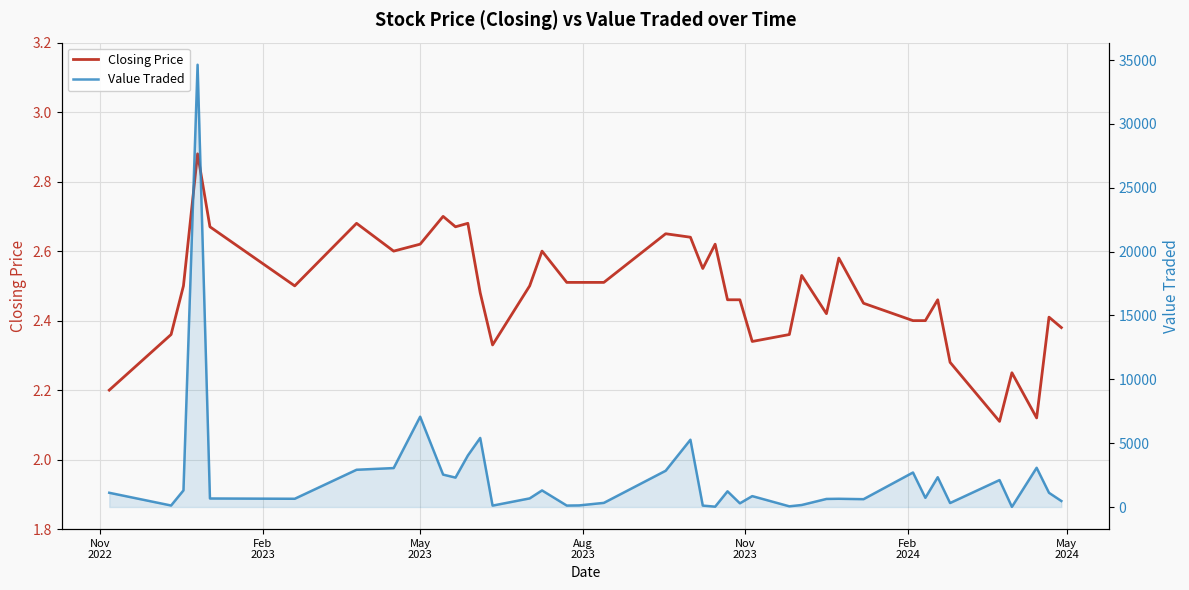

Rank the series by their average value, from highest to lowest.

Value Traded, Closing Price